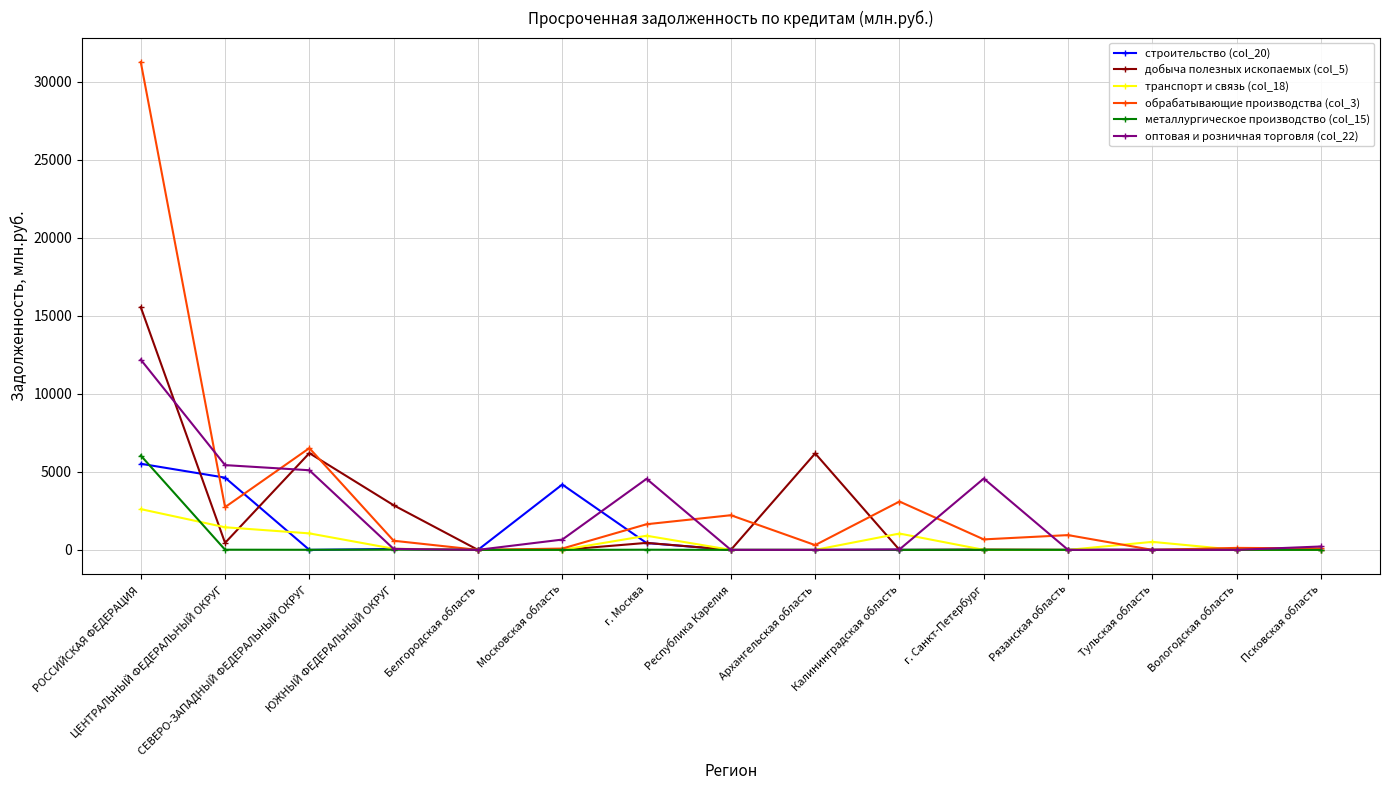

What is the maximum value shown in the chart?

31270